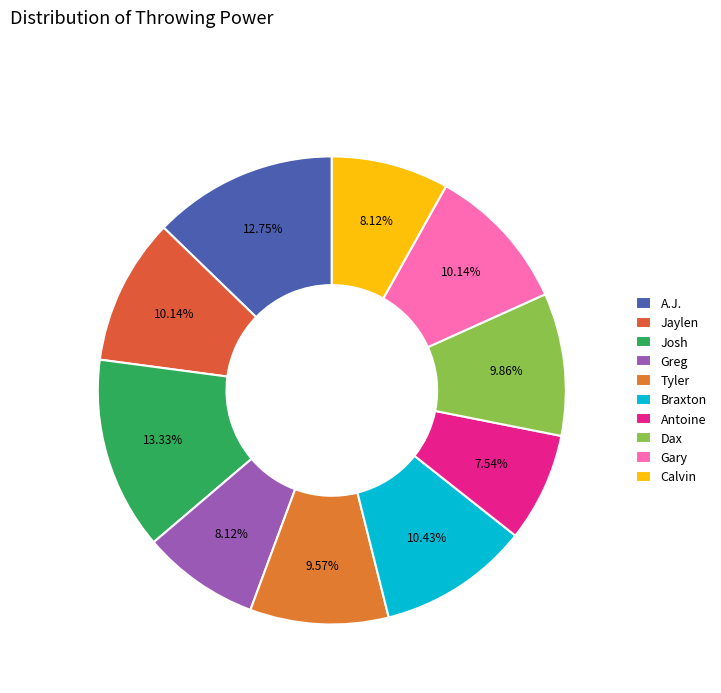

True or false: Tyler accounts for 10% of the total.

True